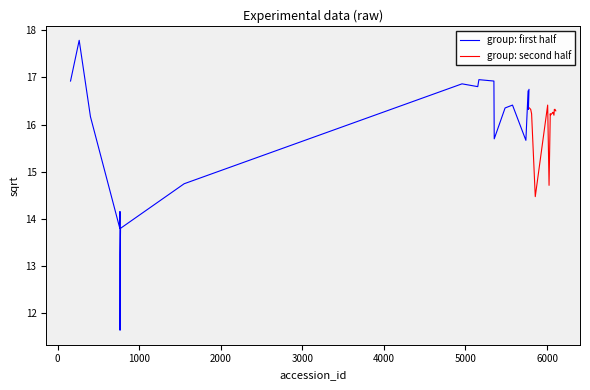

Rank the series by their maximum value, from highest to lowest.

group: first half, group: second half